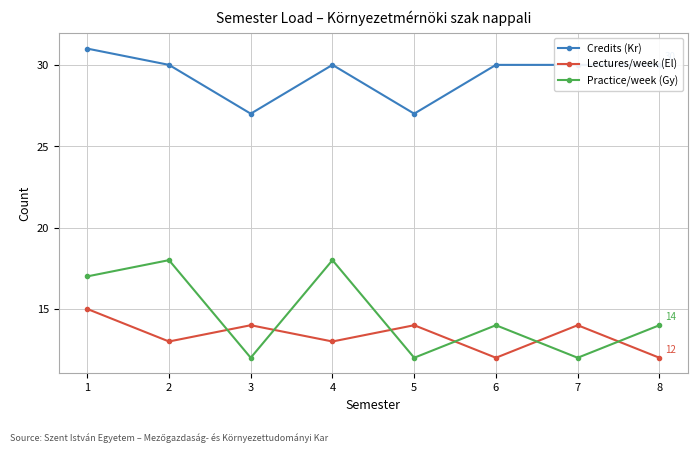

What are all the series names shown in the legend?

Credits (Kr), Lectures/week (El), Practice/week (Gy)